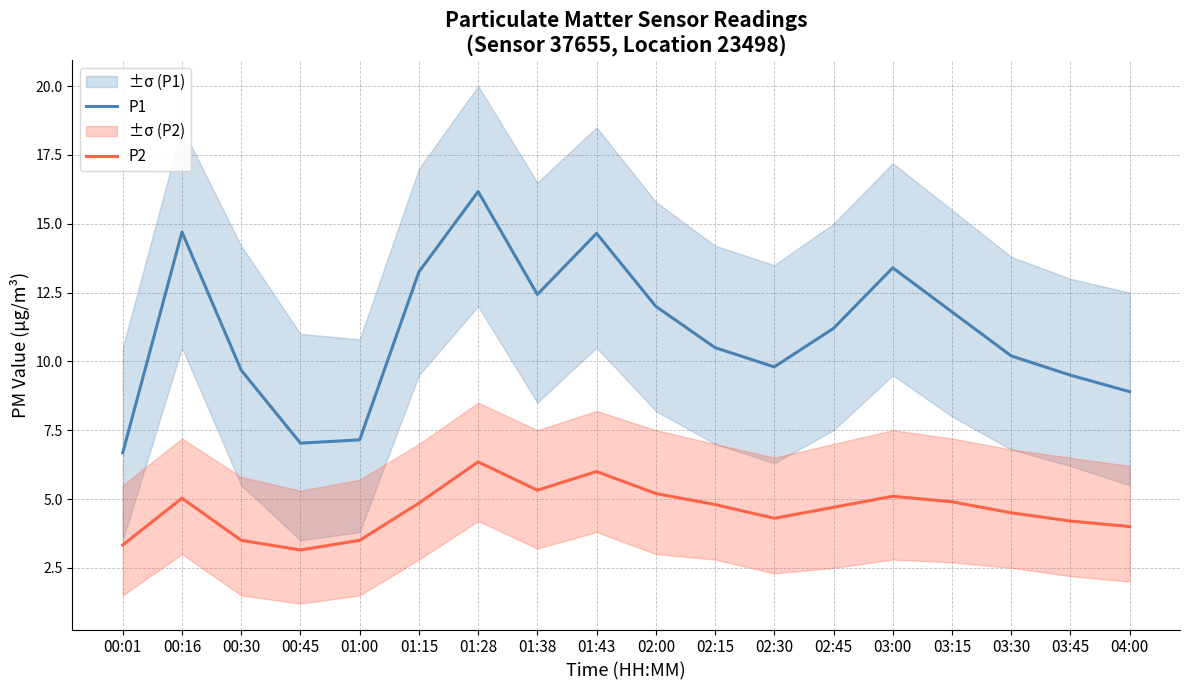

True or false: P1 has a value of 19.9 at 03:00.

False